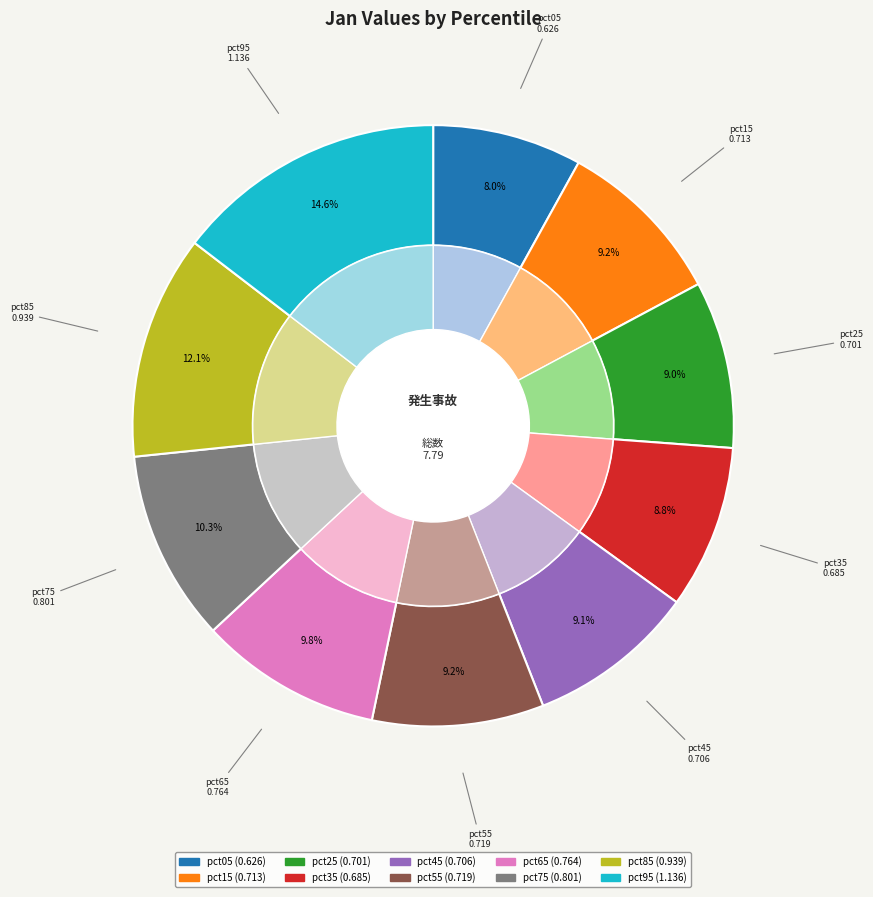

The pct75 slice represents 10% of the pie. True or false?

True